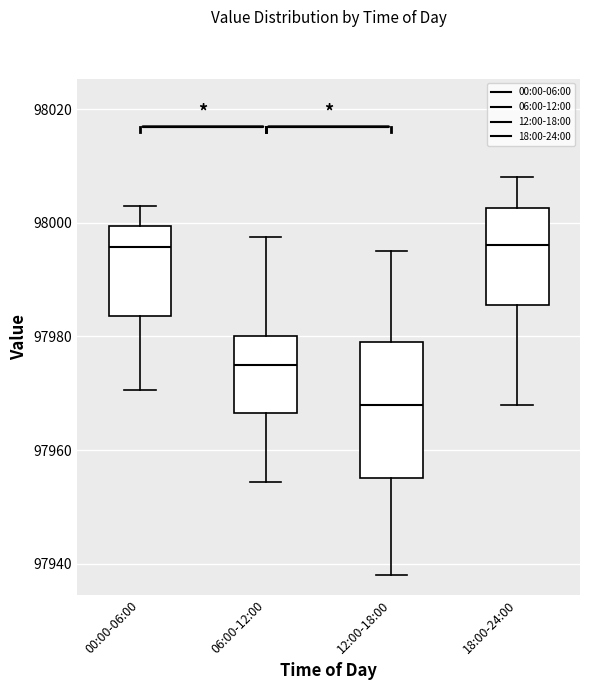

Where does the lower whisker of the box for 06:00-12:00 end on the y-axis? The values are not printed on the chart, so give them approximately, as read against the axis.

97954